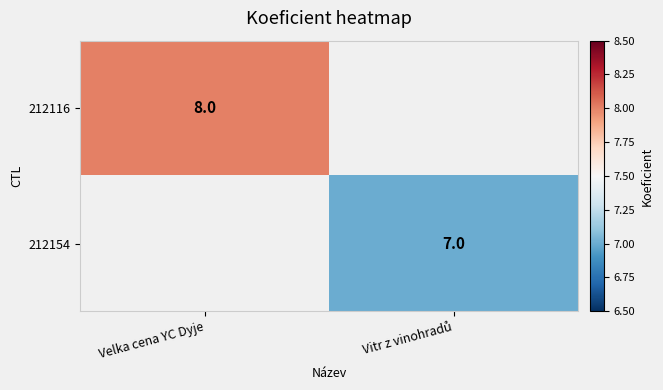

The 212116 series shows 8 at Velka cena YC Dyje. True or false?

True